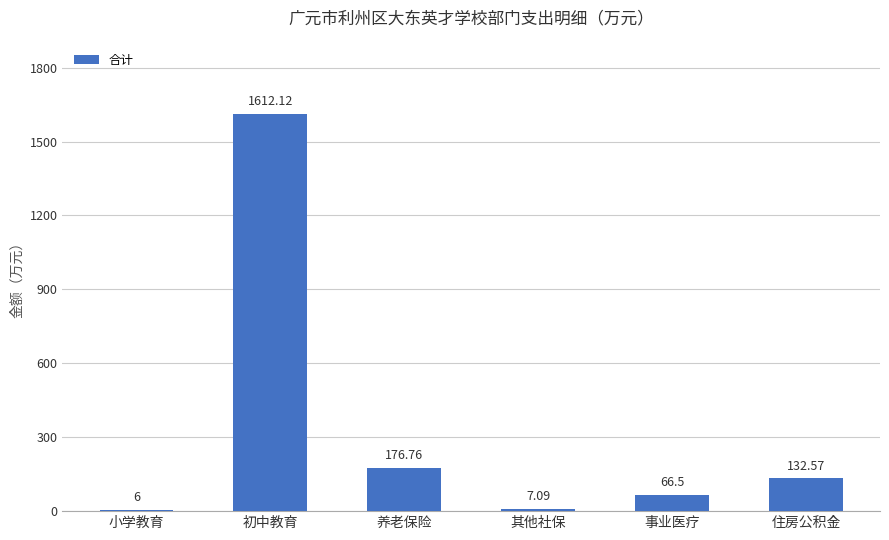

What is the average value?

333.5